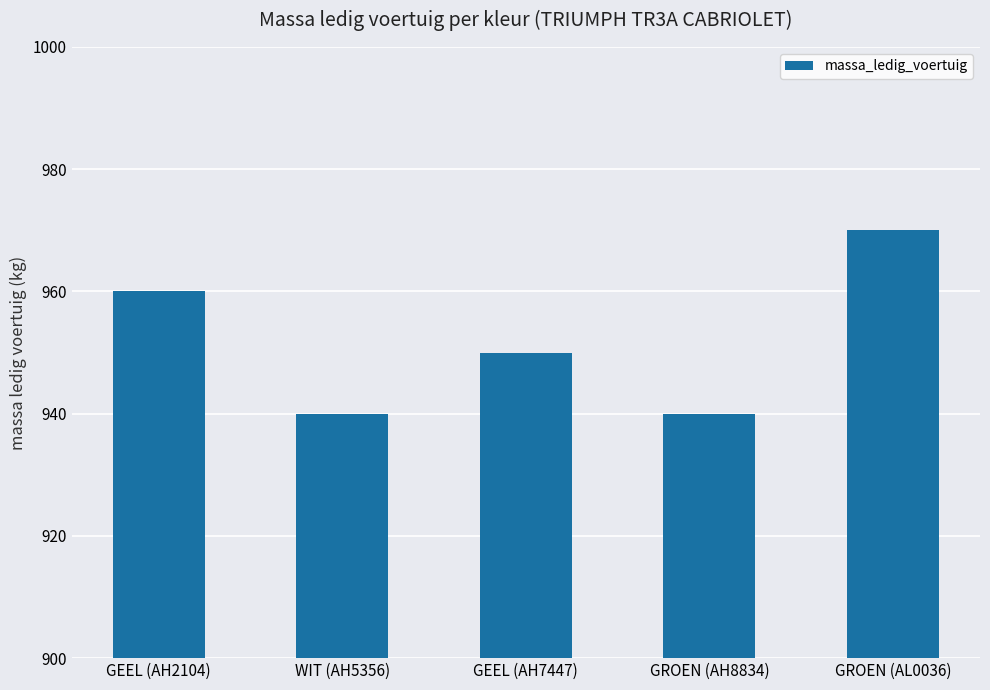

How many values are below 950?

2